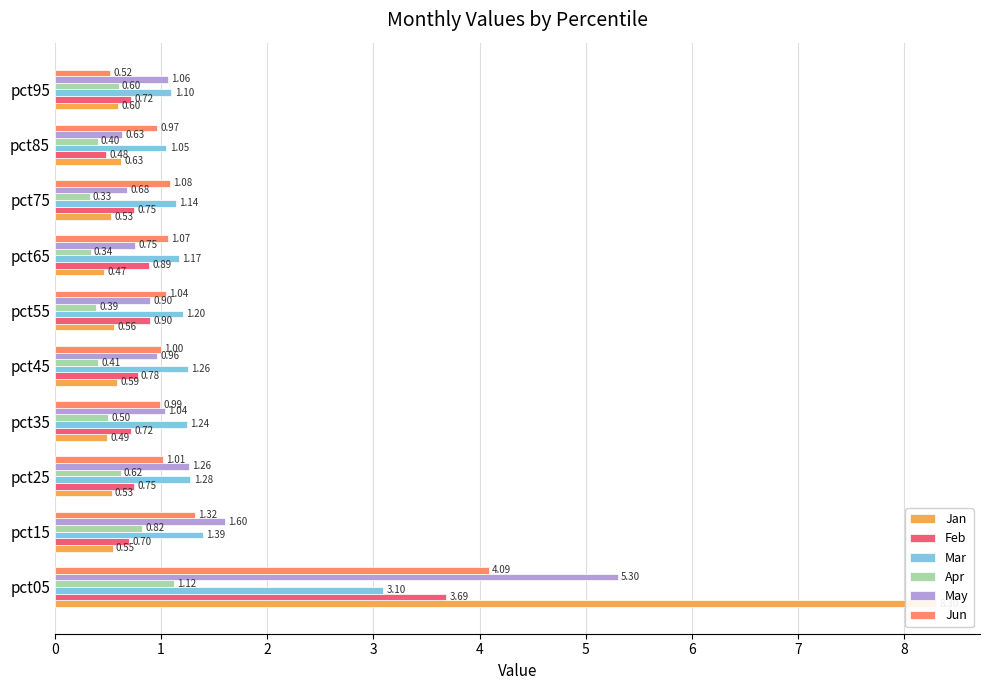

True or false: Mar has a value of 5.2 at pct05.

False